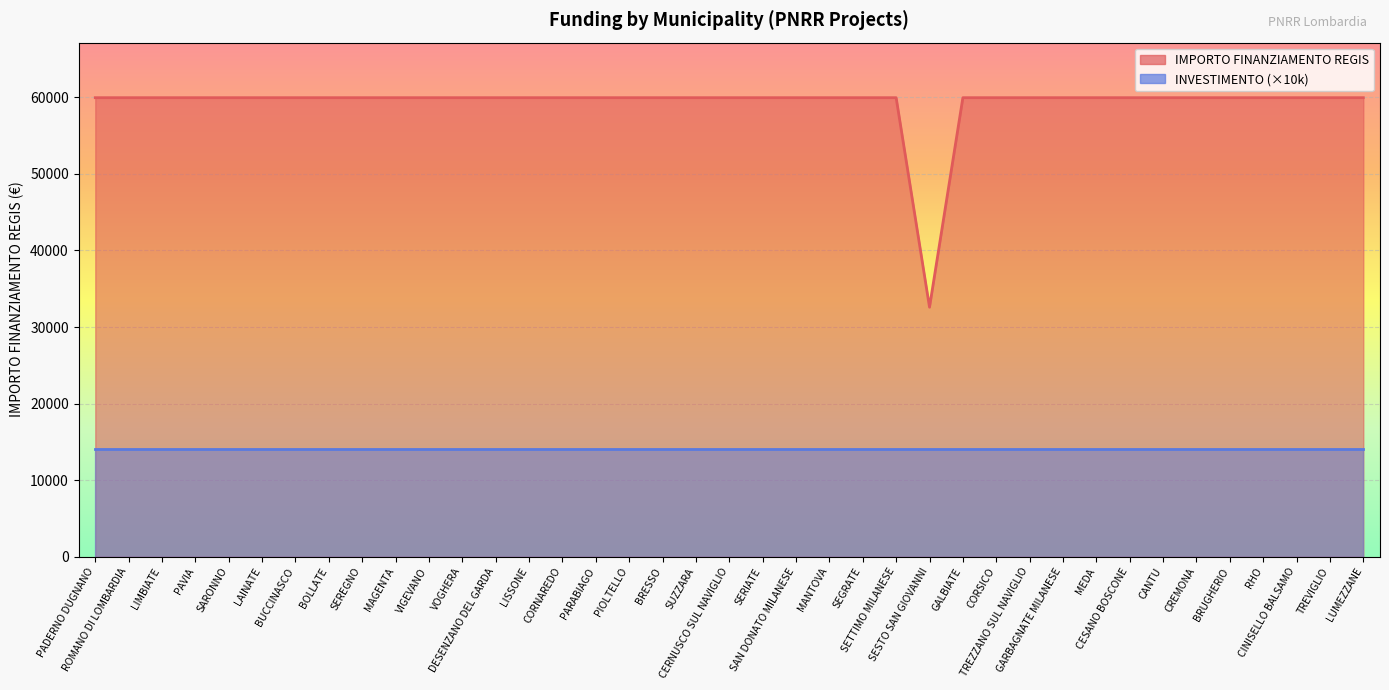

What is the sum of all values?

2311297